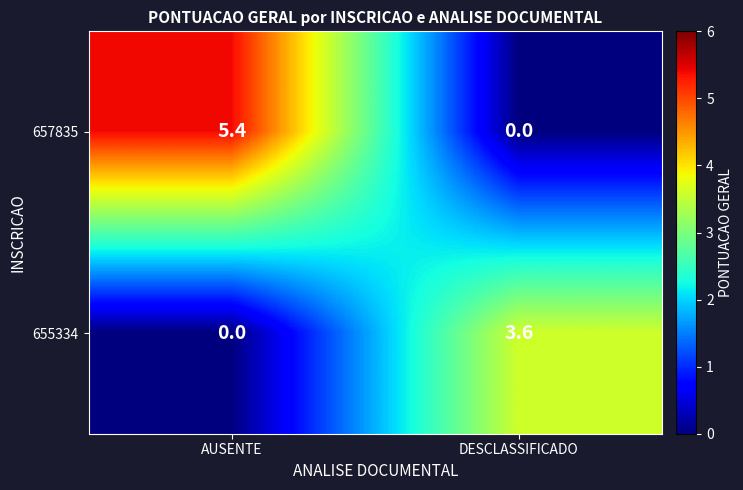

How many data points in 655334 are less than 3?

1